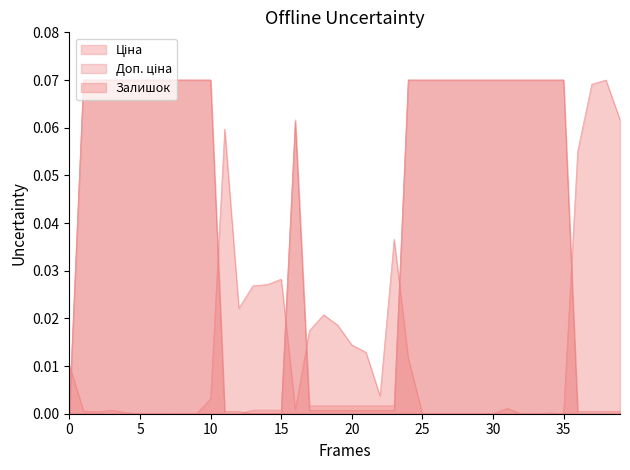

What is the difference between the maximum and minimum values in the Доп. ціна series?

0.1